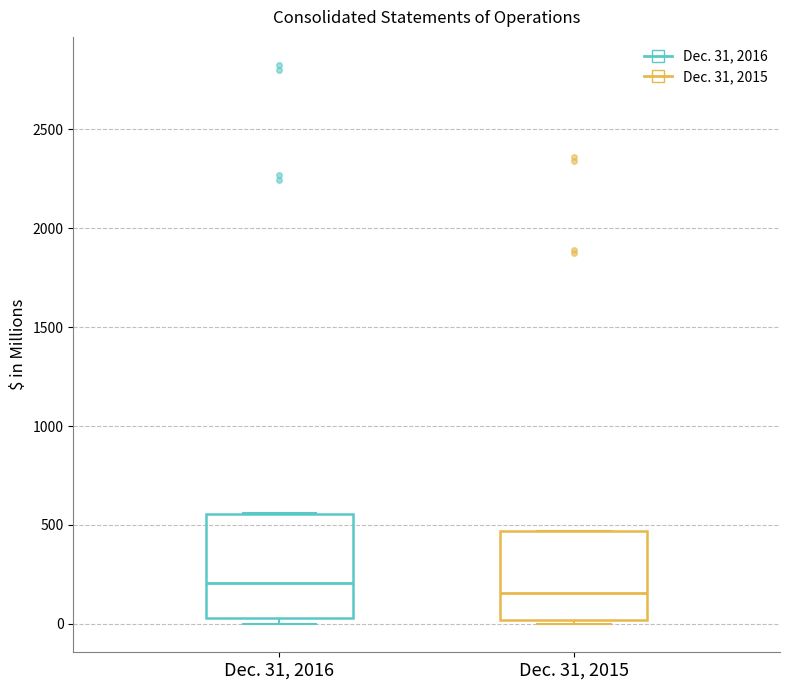

Reading left to right, read every box against the y-axis: the position of its median line, the range the box covers, and the ends of its whiskers. The values are not printed on the chart, so give them approximately, as read against the axis.

Dec. 31, 2016: median 200, box 50 to 550, whiskers 0 to 550
Dec. 31, 2015: median 150, box 0 to 450, whiskers 0 (just below the box's lower edge) to 450